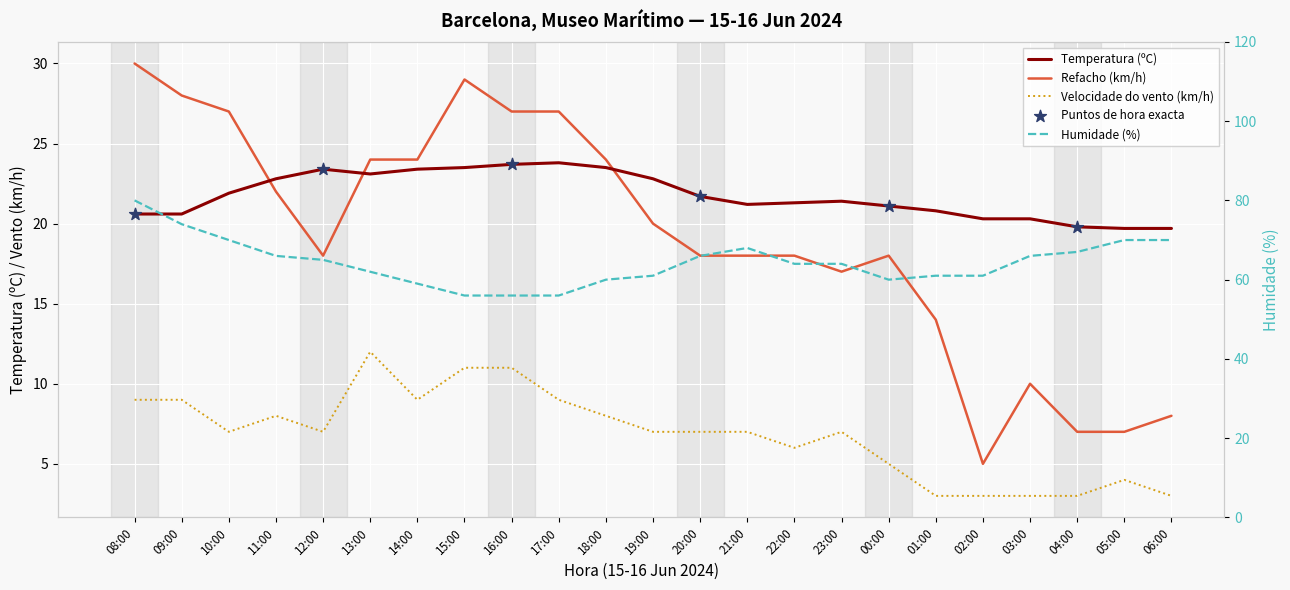

Is the value of Temperatura (ºC) at 11:00 greater than the value of Velocidade do vento (km/h) at 00:00?

Yes